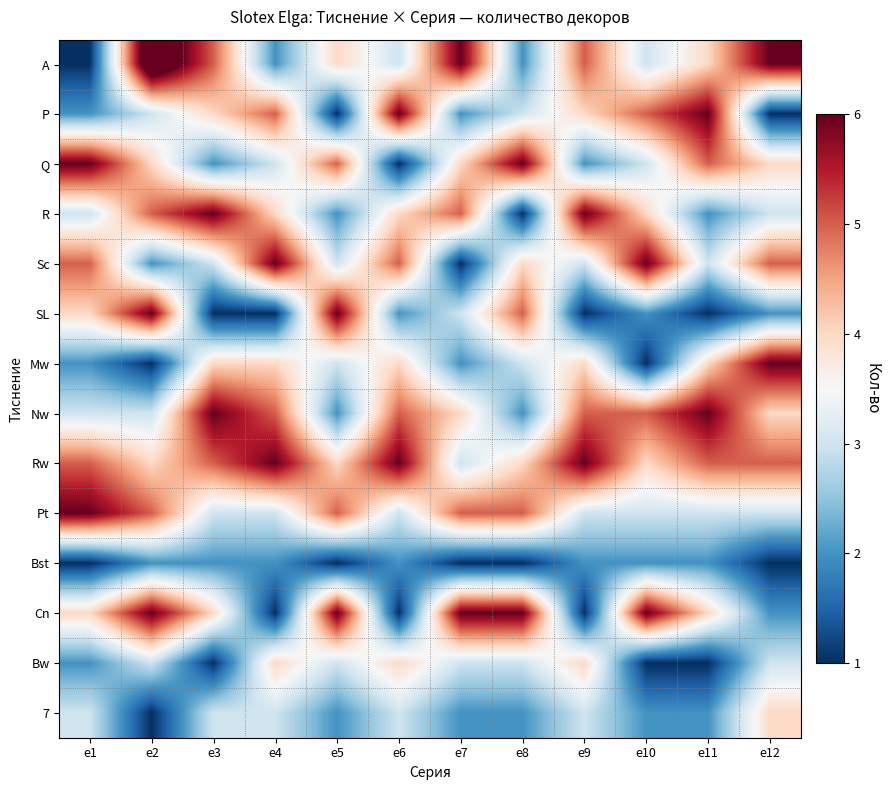

Reading left to right, transcribe all the data shown in this chart.

A: e1=1	e2=7	e3=5	e4=2	e5=4	e6=3	e7=6	e8=2	e9=5	e10=3	e11=4	e12=6
P: e1=2	e2=3	e3=4	e4=5	e5=1	e6=6	e7=2	e8=3	e9=4	e10=5	e11=6	e12=1
Q: e1=6	e2=4	e3=2	e4=3	e5=5	e6=1	e7=4	e8=6	e9=2	e10=3	e11=5	e12=4
R: e1=3	e2=5	e3=6	e4=4	e5=2	e6=4	e7=5	e8=1	e9=6	e10=4	e11=2	e12=3
Sc: e1=5	e2=2	e3=3	e4=6	e5=3	e6=5	e7=1	e8=4	e9=3	e10=6	e11=3	e12=5
SL: e1=4	e2=6	e3=1	e4=1	e5=6	e6=2	e7=3	e8=5	e9=1	e10=2	e11=1	e12=2
Mw: e1=2	e2=1	e3=4	e4=4	e5=3	e6=4	e7=2	e8=3	e9=4	e10=1	e11=4	e12=6
Nw: e1=3	e2=3	e3=6	e4=5	e5=2	e6=5	e7=4	e8=2	e9=5	e10=5	e11=6	e12=4
Rw: e1=5	e2=4	e3=5	e4=6	e5=4	e6=6	e7=3	e8=4	e9=6	e10=4	e11=5	e12=5
Pt: e1=6	e2=5	e3=3	e4=3	e5=5	e6=3	e7=5	e8=5	e9=3	e10=3	e11=3	e12=3
Bst: e1=1	e2=2	e3=2	e4=2	e5=1	e6=2	e7=1	e8=1	e9=2	e10=2	e11=2	e12=1
Cn: e1=4	e2=6	e3=4	e4=1	e5=6	e6=1	e7=6	e8=6	e9=1	e10=6	e11=4	e12=2
Bw: e1=2	e2=3	e3=1	e4=4	e5=3	e6=4	e7=3	e8=3	e9=4	e10=1	e11=1	e12=3
7: e1=3	e2=1	e3=3	e4=3	e5=2	e6=3	e7=2	e8=2	e9=3	e10=2	e11=2	e12=4